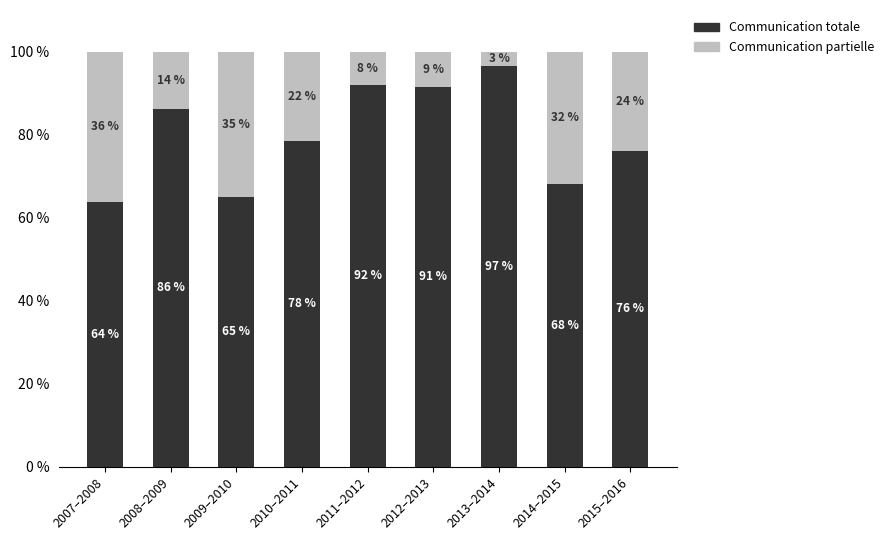

What is the total value across all series at 2013–2014?

100.0